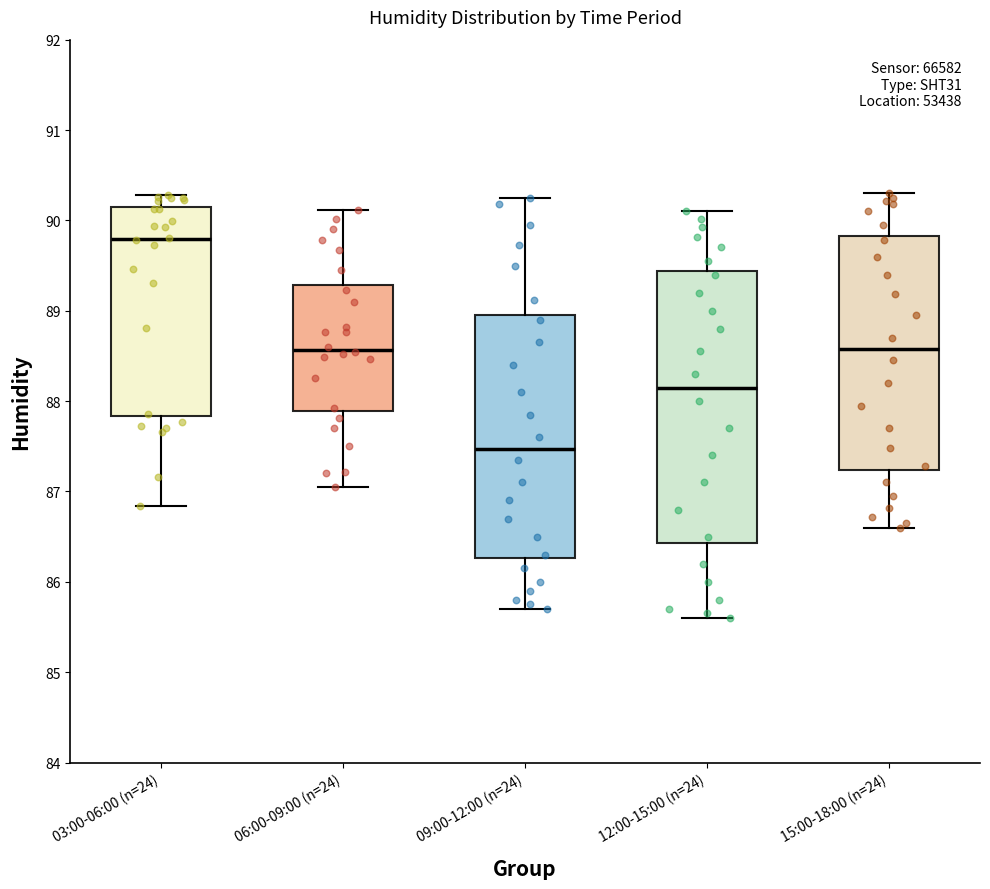

Where does the median line of the box for 15:00-18:00 (n=24) sit on the y-axis? The values are not printed on the chart, so give them approximately, as read against the axis.

88.6